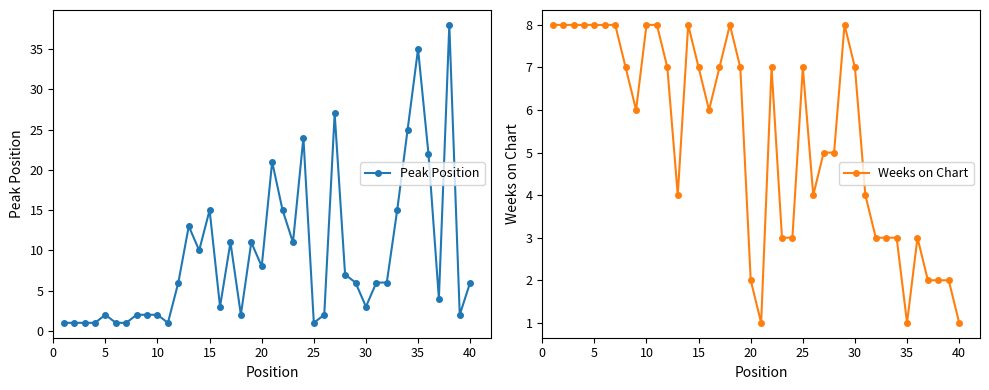

What is the maximum value for Peak Position?

38